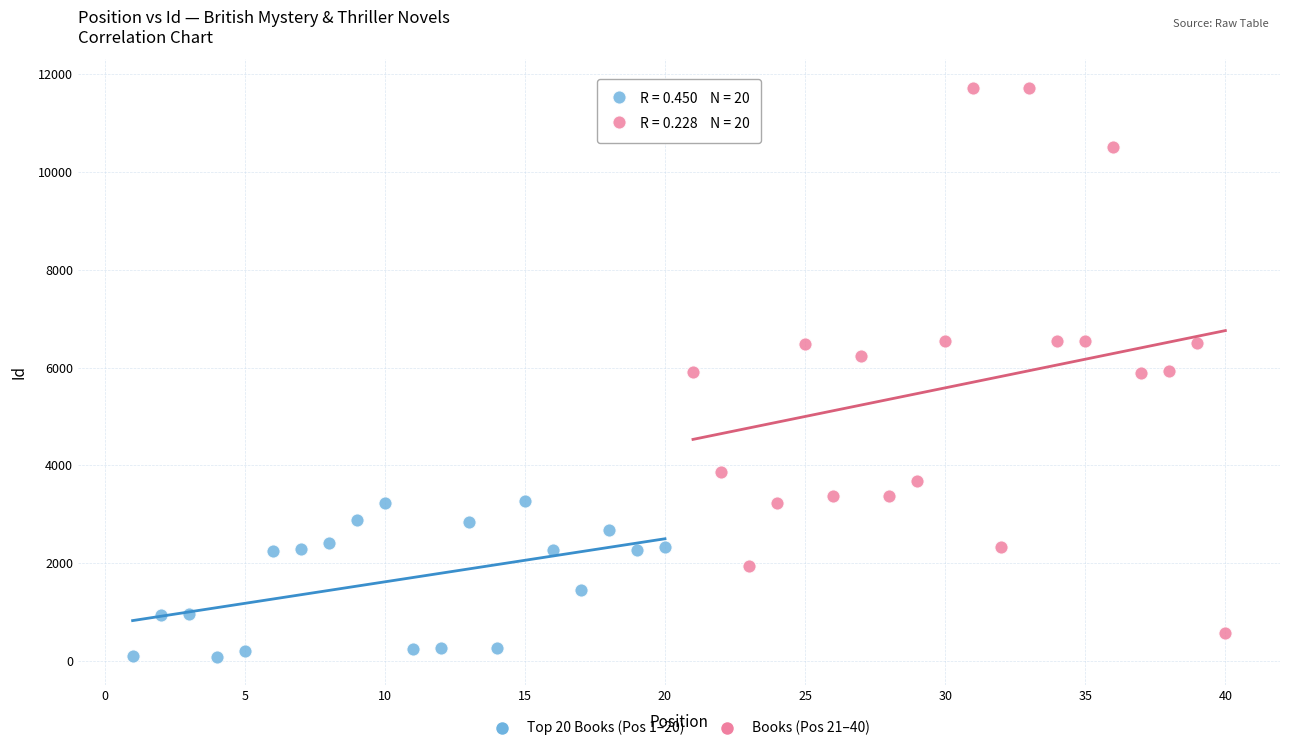

What are all the series names shown in the legend?

Top 20 Books (Pos 1–20), Books (Pos 21–40)